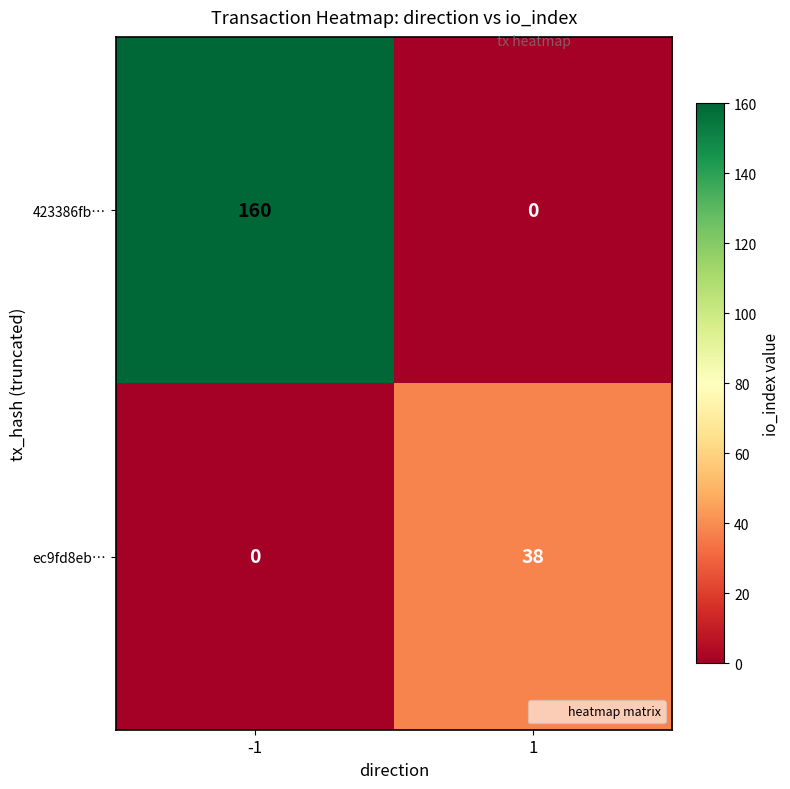

Reading left to right, what are all the values shown in this chart?

423386fb…: 160	0
ec9fd8eb…: 0	38